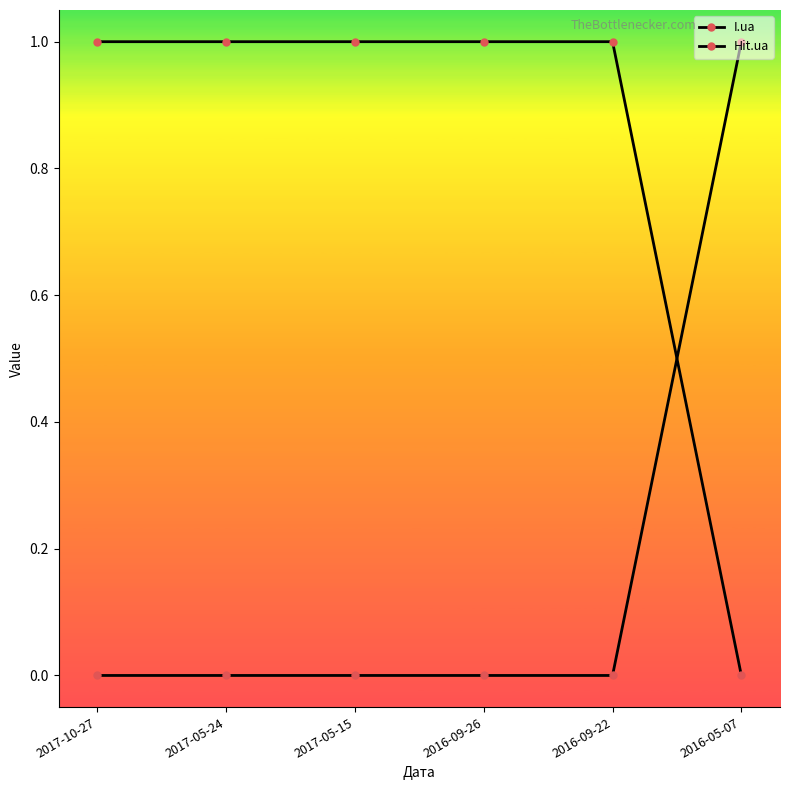

At how many categories does at least one series exceed 0?

6